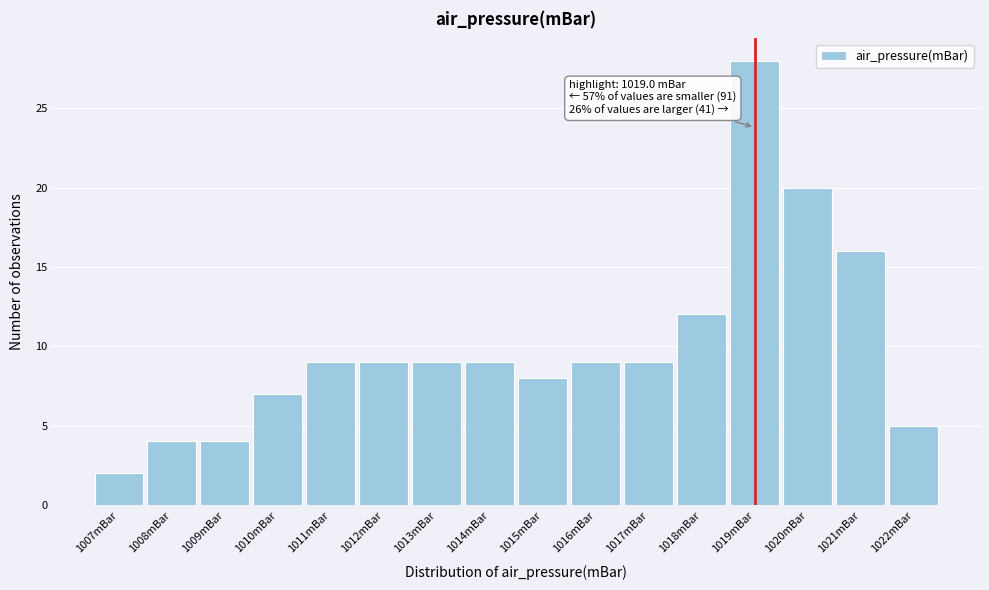

Over which range of the x-axis is the bar tallest?

1018.5 to 1019.5